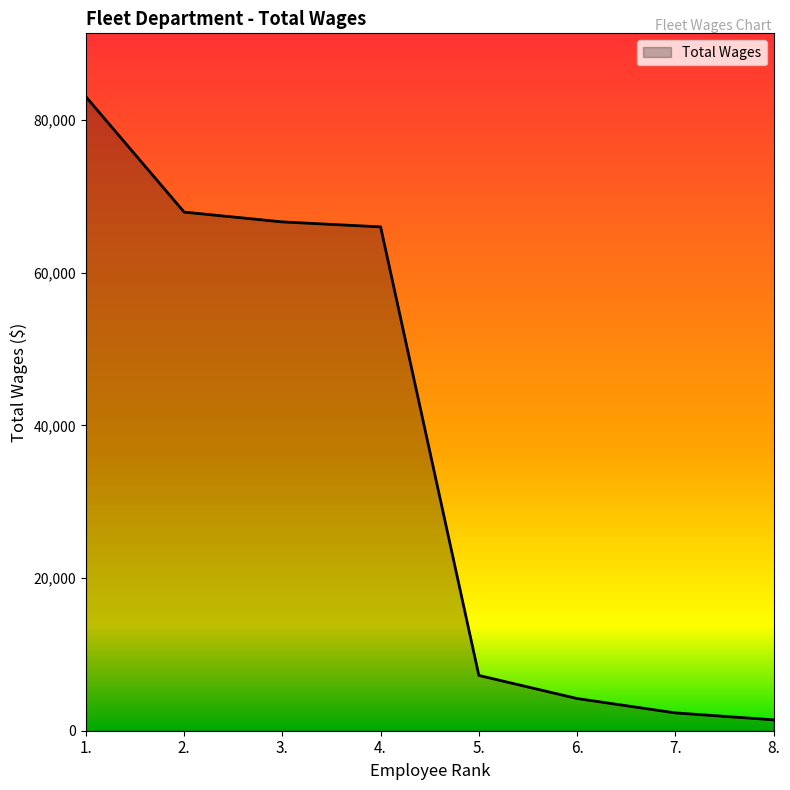

What is the greatest value displayed?

83048